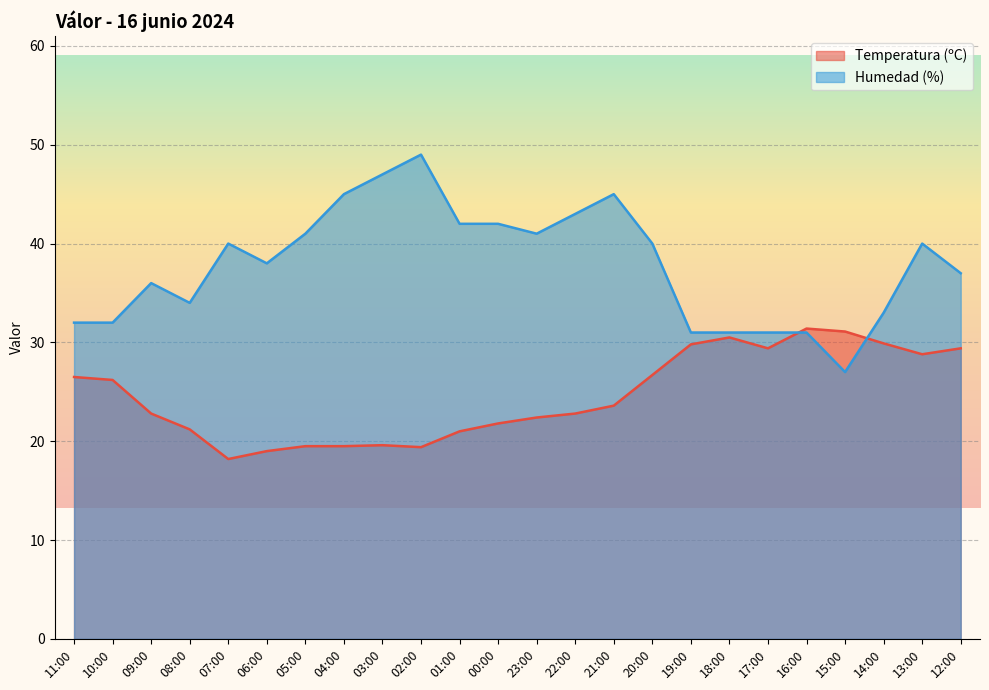

What is the value of the Humedad (%) point at the 15th from the left?

45.0